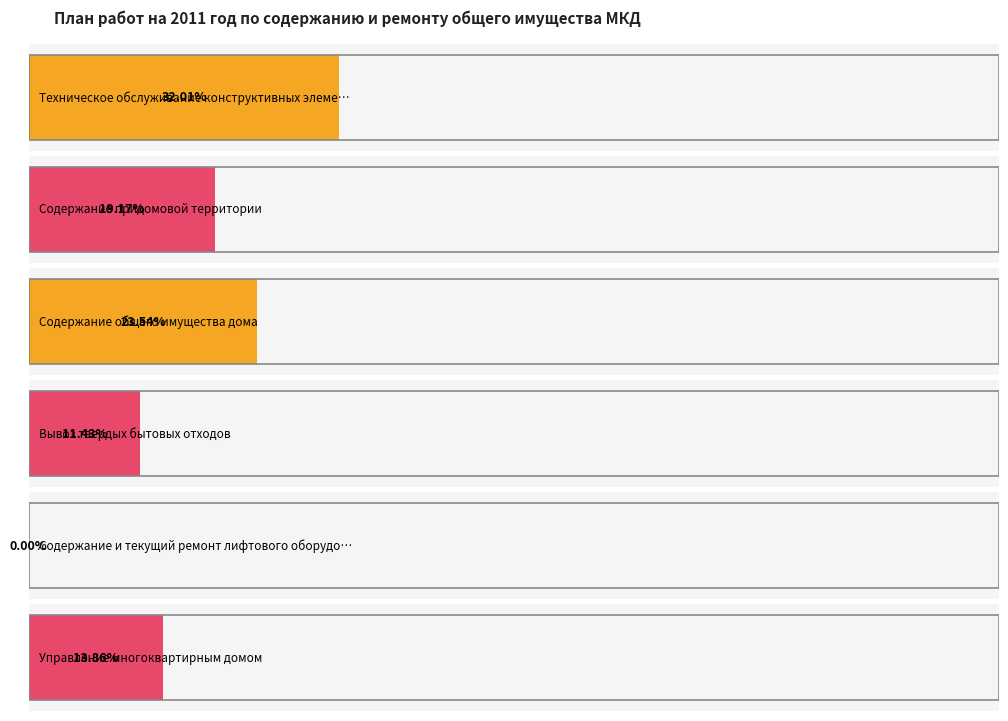

What position from the right is Содержание и текущий ремонт лифтового оборудования?

2